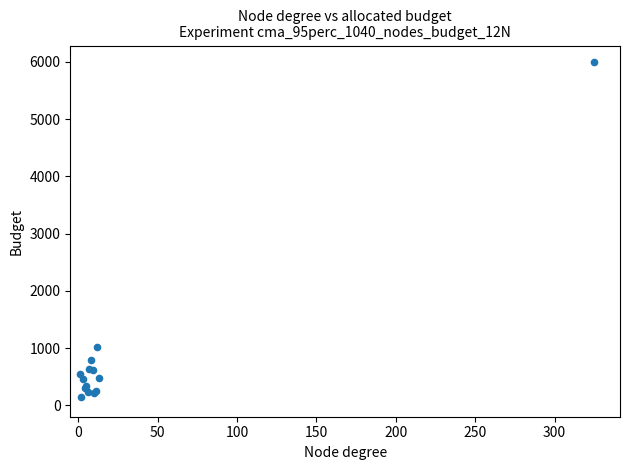

What Y value in the scatter plot is closest to 3071?

1016